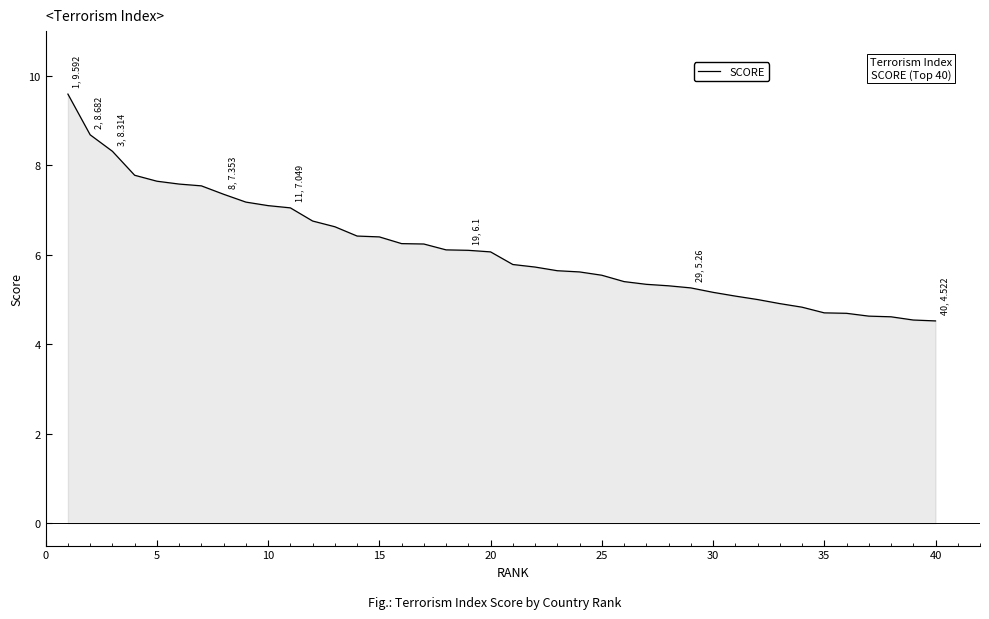

How many lines are shown in the chart?

1